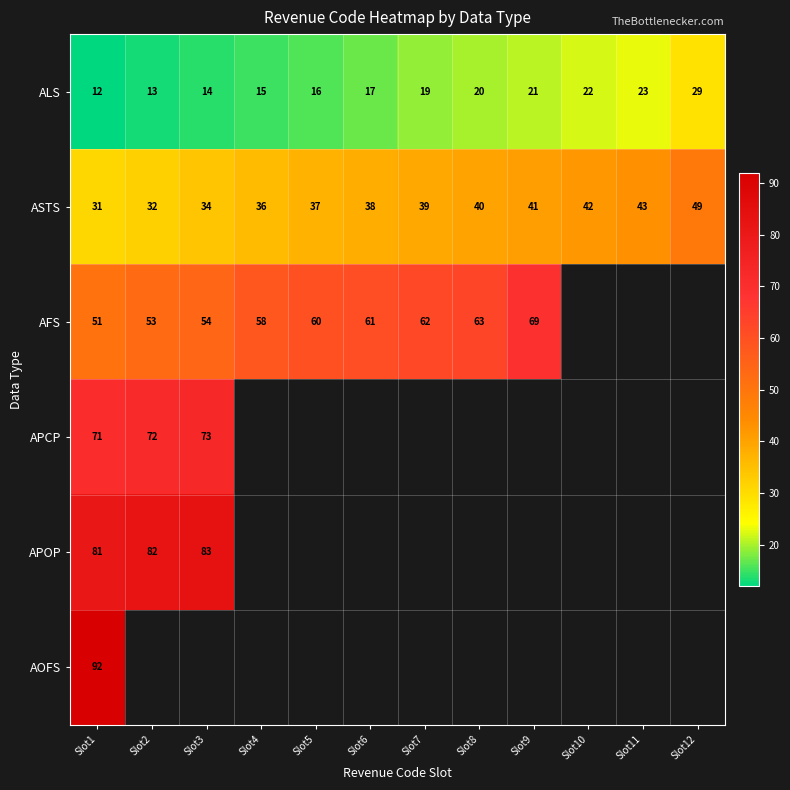

Rank the categories by ALS value from highest to lowest.

Slot12, Slot11, Slot10, Slot9, Slot8, Slot7, Slot6, Slot5, Slot4, Slot3, Slot2, Slot1